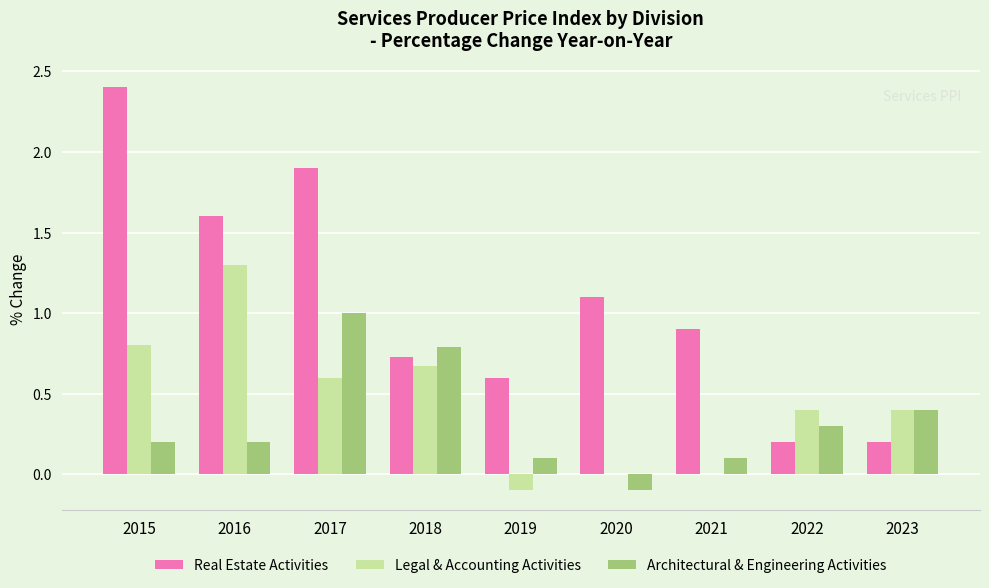

Which category has the highest value across all series?

2015